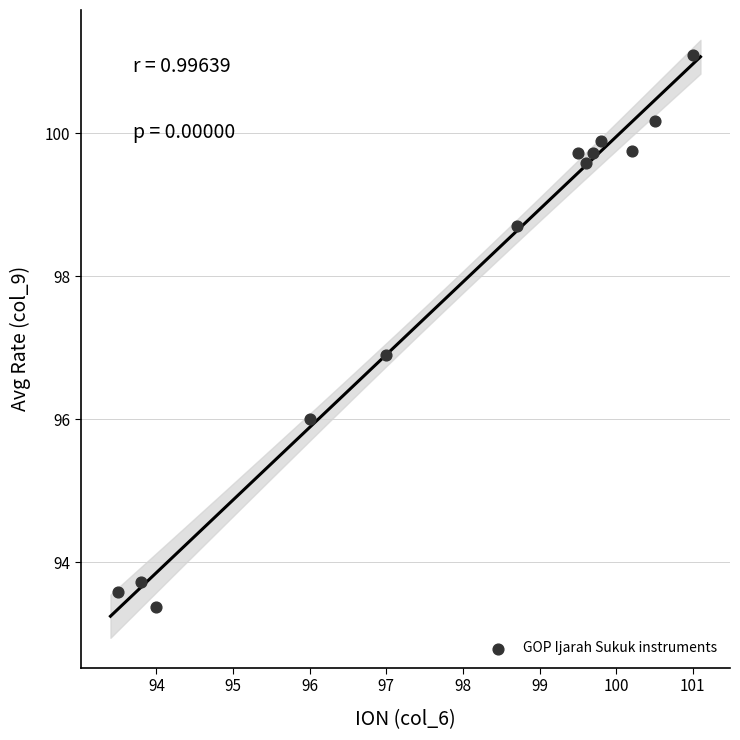

What is the range of X values (max minus min)?

7.5